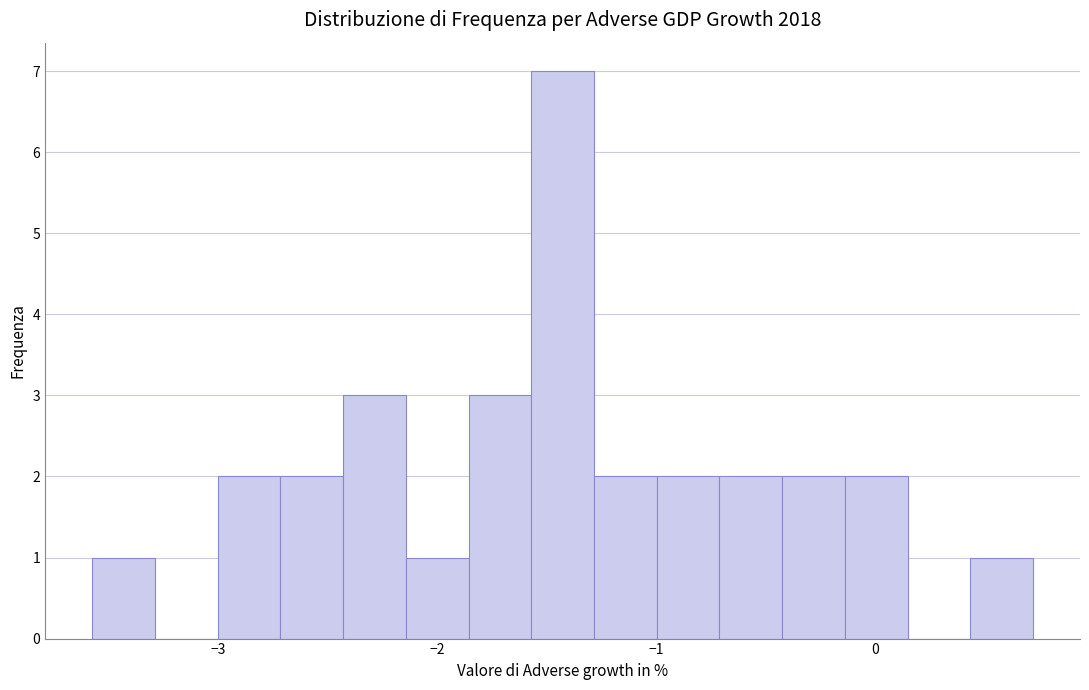

Read against the x-axis, roughly where is the centre of the tallest bar?

-1.4